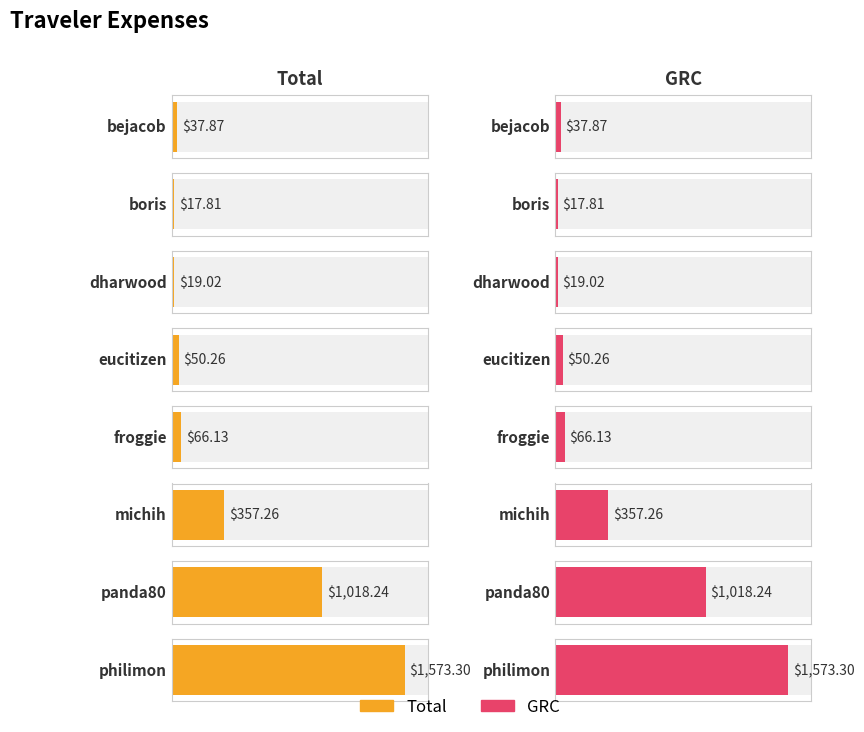

Which series changed the most between eucitizen and panda80?

Total